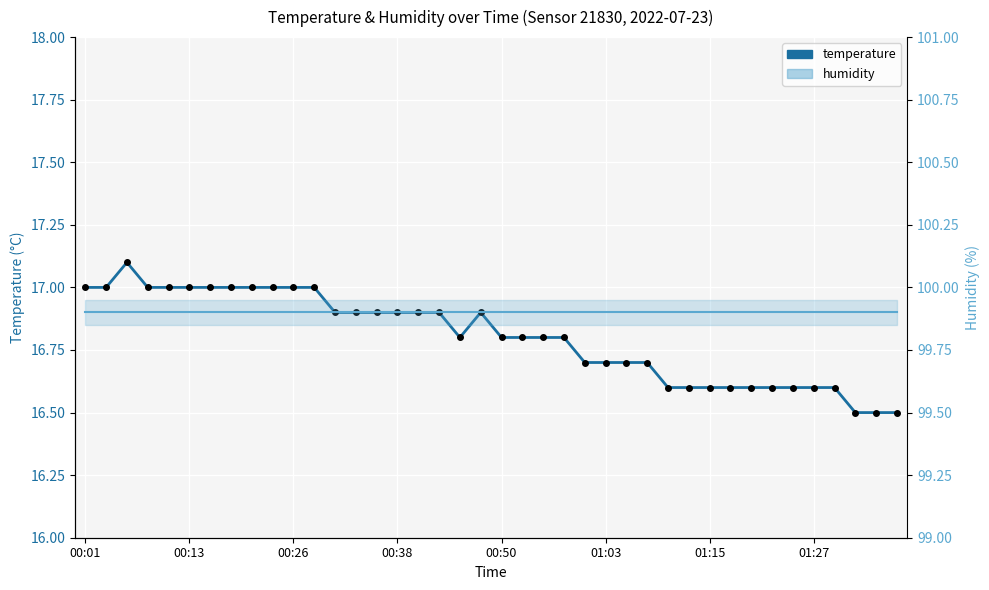

List the series in order of their overall mean, lowest first.

temperature, humidity (line)